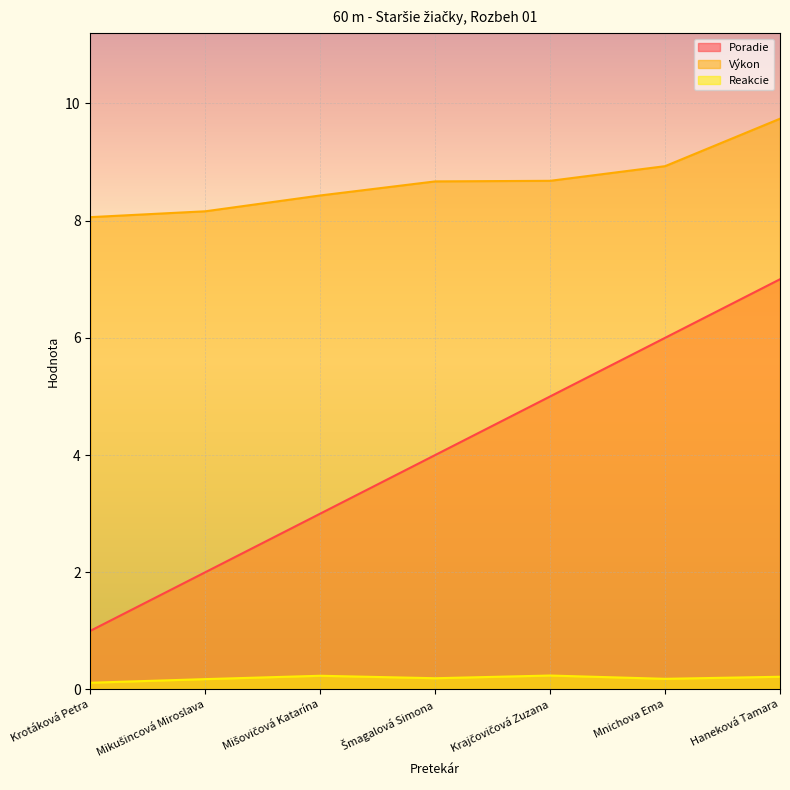

Reading left to right, list all the values displayed in this chart.

Poradie: 1.0	2.0	3.0	4.0	5.0	6.0	7.0
Výkon: 8.1	8.2	8.4	8.7	8.7	8.9	9.7
Reakcie: 0.1	0.2	0.2	0.2	0.2	0.2	0.2